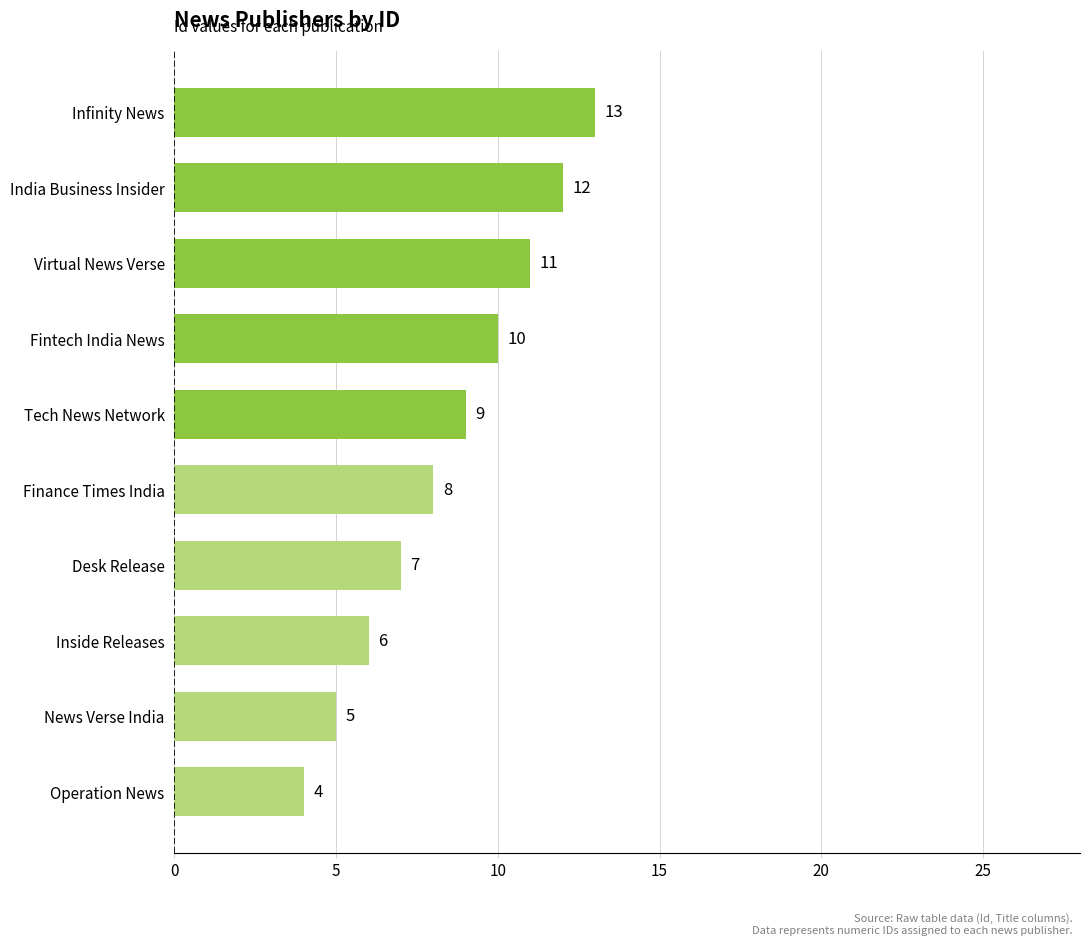

What is the difference between the maximum and minimum values?

9